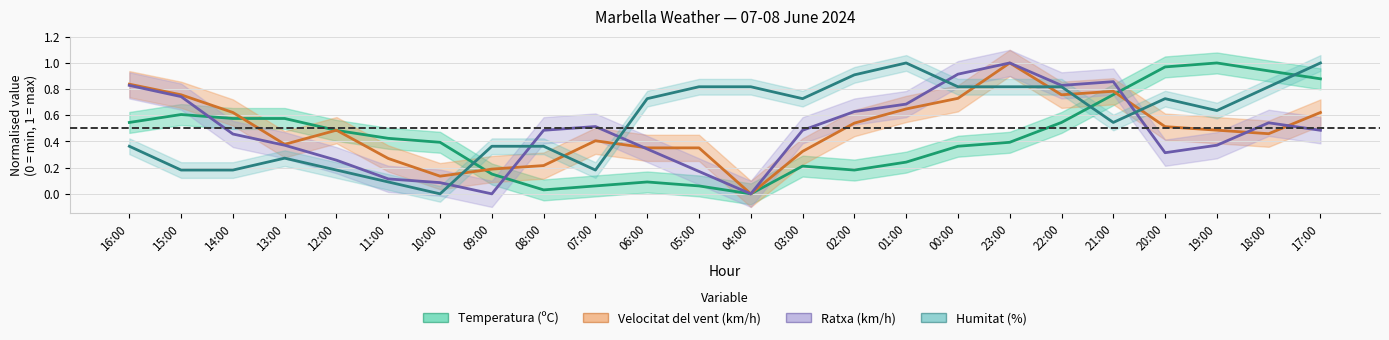

Reading left to right, list all the values displayed in this chart.

Temperatura (ºC): 16:00=0.5	15:00=0.6	14:00=0.6	13:00=0.6	12:00=0.5	11:00=0.4	10:00=0.4	09:00=0.2	08:00=0.0	07:00=0.1	06:00=0.1	05:00=0.1	04:00=0.0	03:00=0.2	02:00=0.2	01:00=0.2	00:00=0.4	23:00=0.4	22:00=0.5	21:00=0.8	20:00=1.0	19:00=1.0	18:00=0.9	17:00=0.9
Velocitat del vent (km/h): 16:00=0.8	15:00=0.8	14:00=0.6	13:00=0.4	12:00=0.5	11:00=0.3	10:00=0.1	09:00=0.2	08:00=0.2	07:00=0.4	06:00=0.4	05:00=0.4	04:00=0.0	03:00=0.3	02:00=0.5	01:00=0.6	00:00=0.7	23:00=1.0	22:00=0.8	21:00=0.8	20:00=0.5	19:00=0.5	18:00=0.5	17:00=0.6
Ratxa (km/h): 16:00=0.8	15:00=0.7	14:00=0.5	13:00=0.4	12:00=0.3	11:00=0.1	10:00=0.1	09:00=0.0	08:00=0.5	07:00=0.5	06:00=0.3	05:00=0.2	04:00=0.0	03:00=0.5	02:00=0.6	01:00=0.7	00:00=0.9	23:00=1.0	22:00=0.8	21:00=0.9	20:00=0.3	19:00=0.4	18:00=0.5	17:00=0.5
Humitat (%): 16:00=0.4	15:00=0.2	14:00=0.2	13:00=0.3	12:00=0.2	11:00=0.1	10:00=0.0	09:00=0.4	08:00=0.4	07:00=0.2	06:00=0.7	05:00=0.8	04:00=0.8	03:00=0.7	02:00=0.9	01:00=1.0	00:00=0.8	23:00=0.8	22:00=0.8	21:00=0.5	20:00=0.7	19:00=0.6	18:00=0.8	17:00=1.0